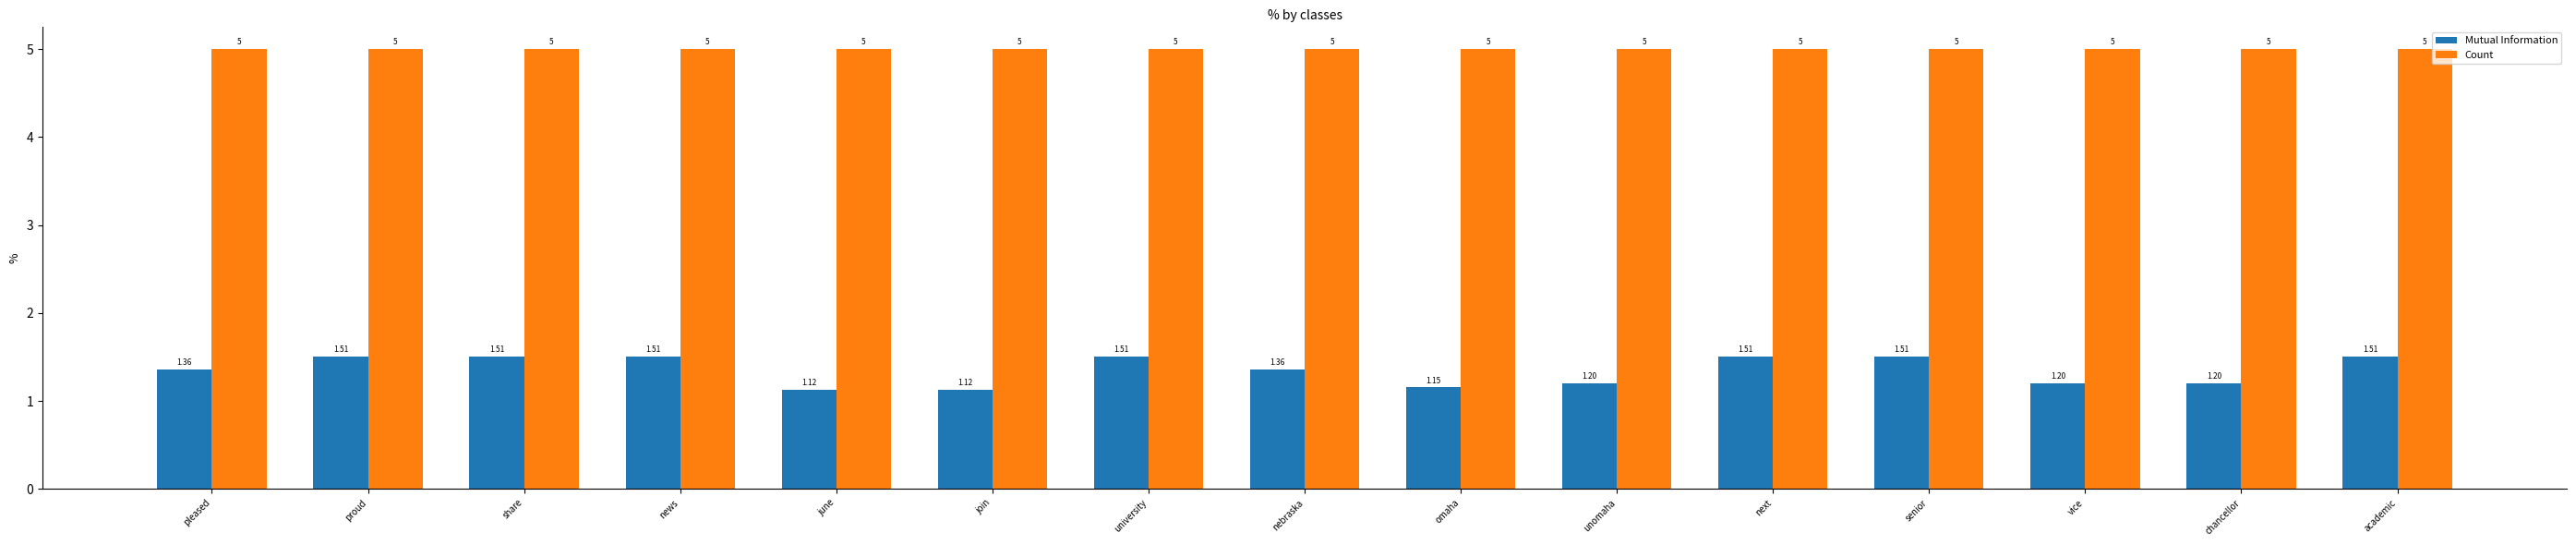

Which series has the widest spread of values?

Mutual Information